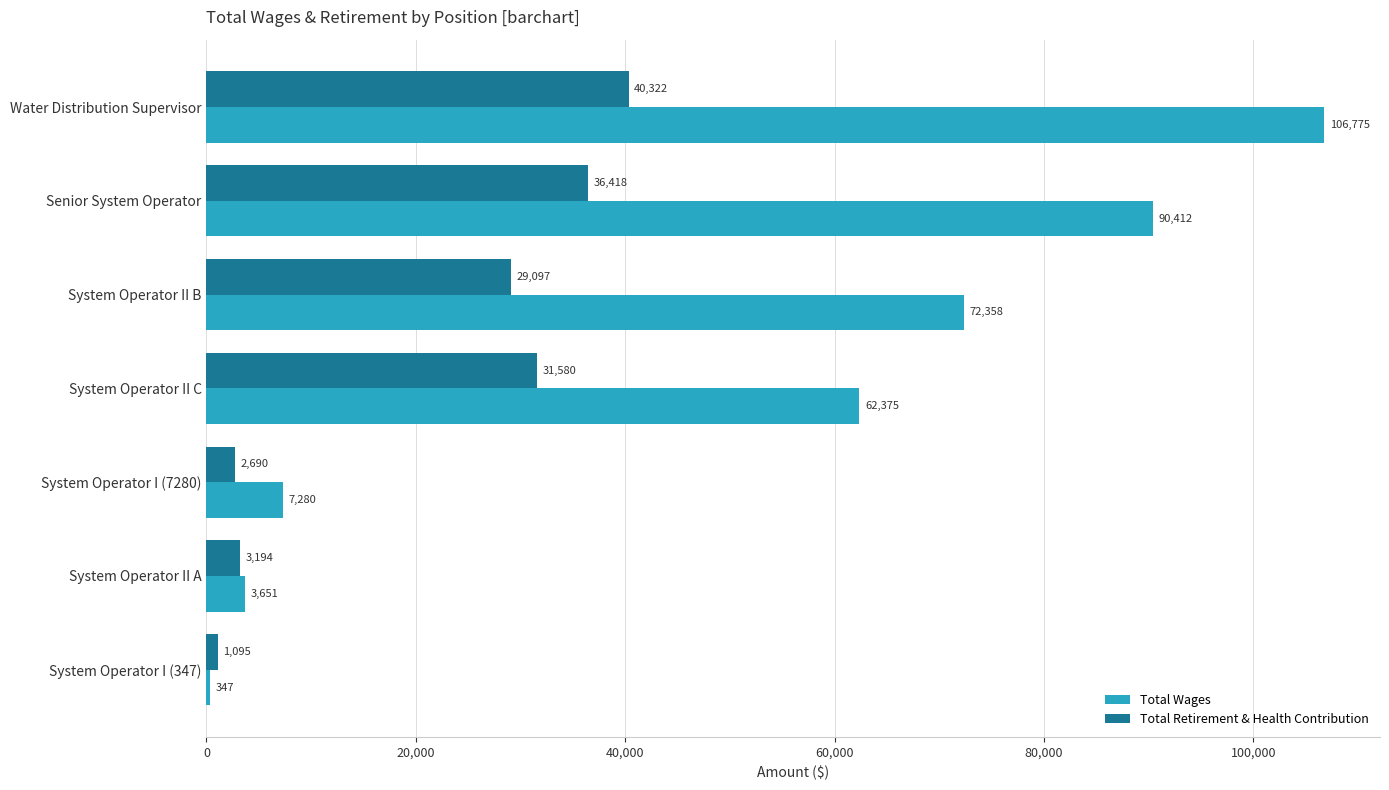

At which category does the chart reach its minimum across all series?

System Operator I (347)